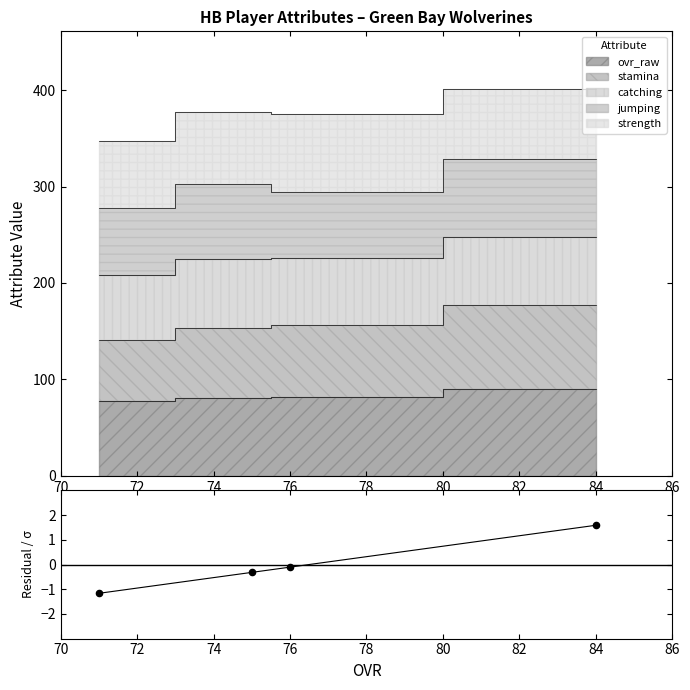

Between 72 and 74, which is larger?

74